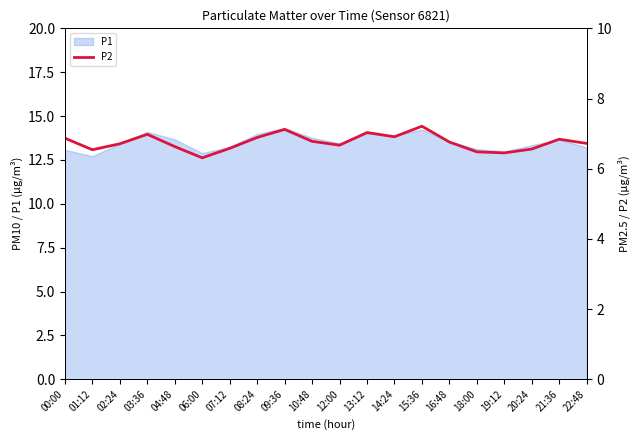

Where is the first local minimum?

01:12